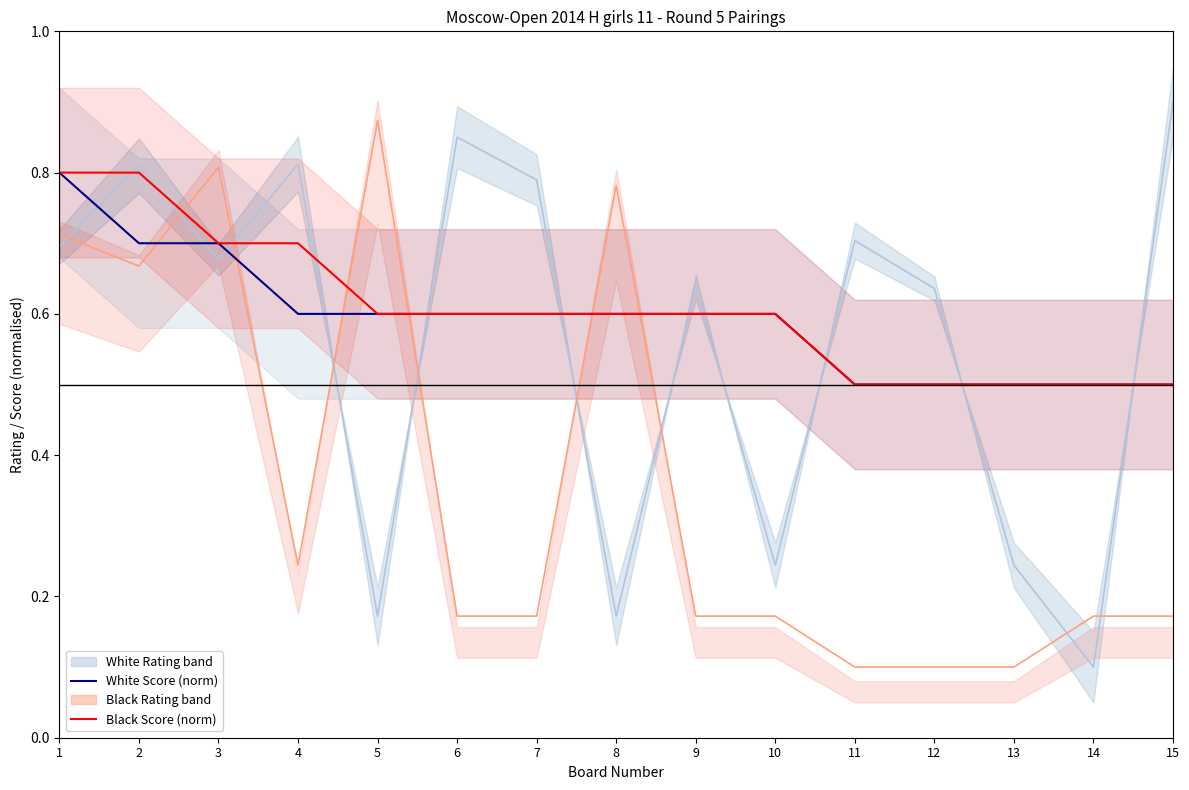

Rank the series at 15 from lowest to highest value.

Black Rating (norm), White Score (norm), Black Score (norm), White Rating (norm)